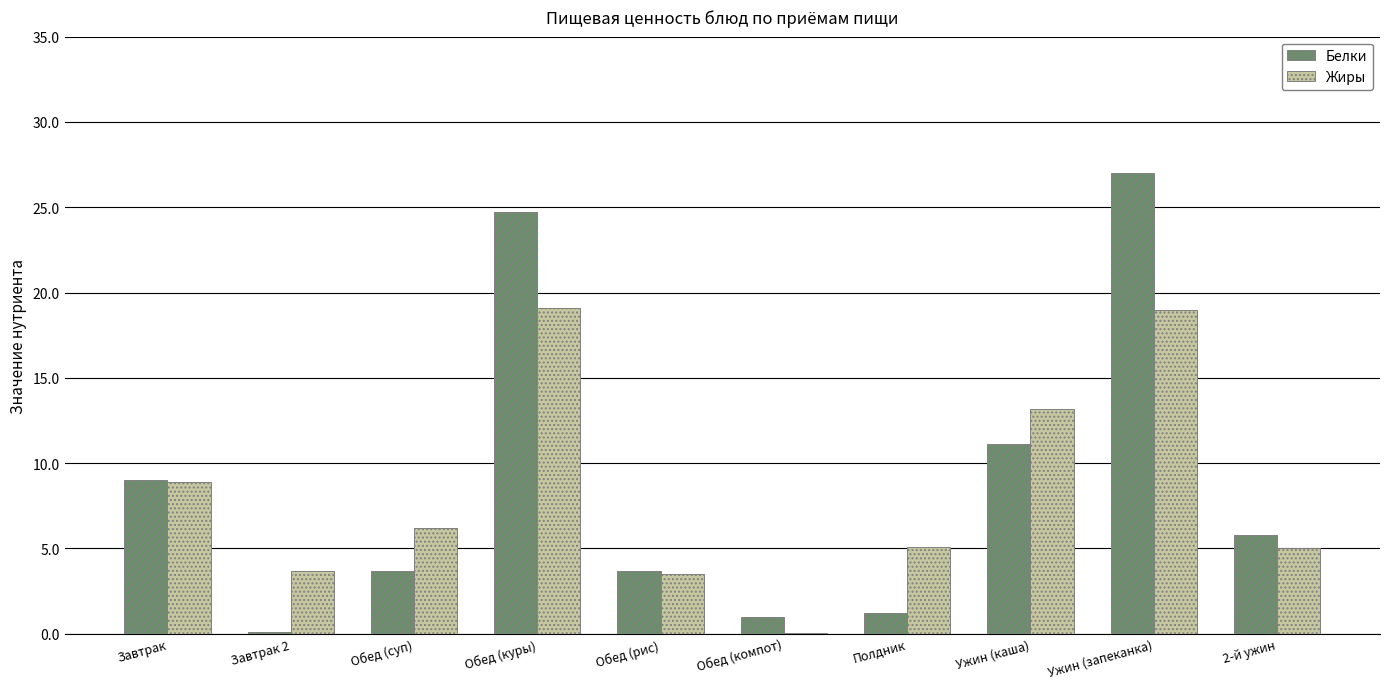

Where does the Белки series first go above 5?

Завтрак